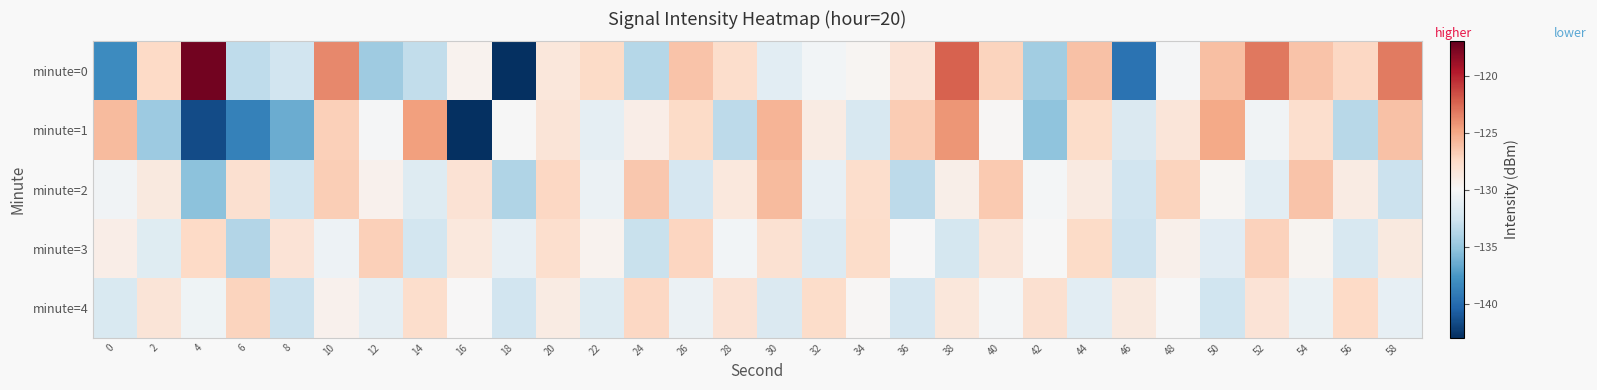

What is the smallest value displayed?

-143.0